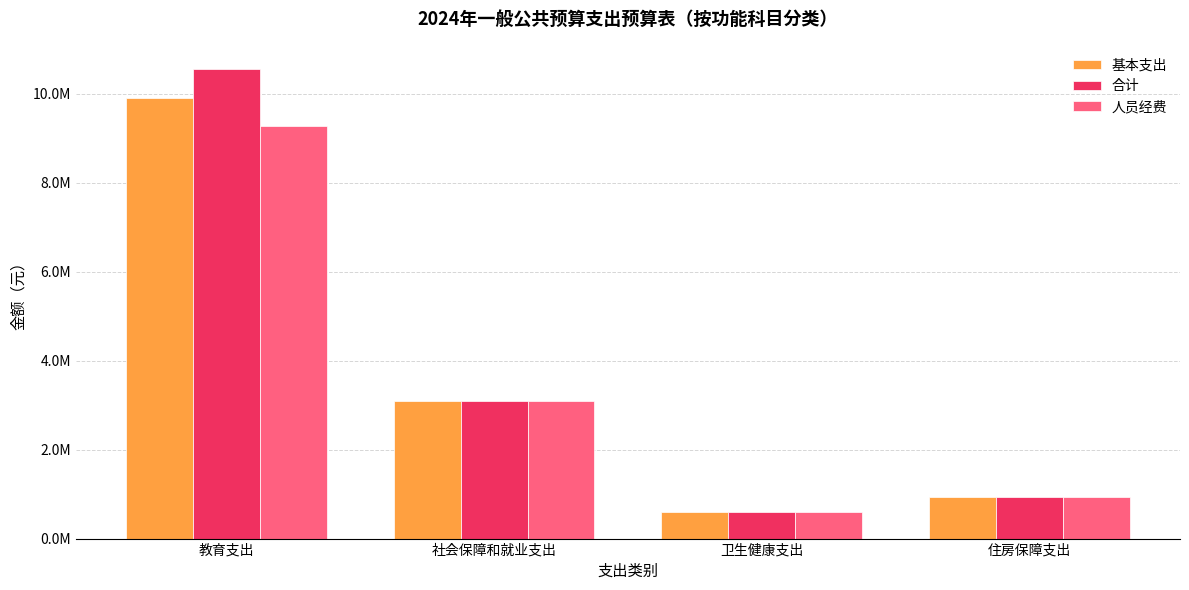

Does the chart contain any negative values?

No